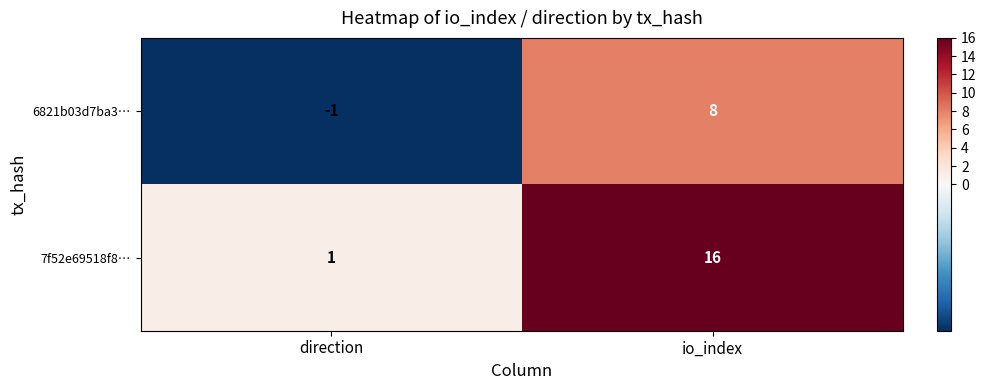

What is the sum of the 7f52e69518f8… values at direction and io_index?

17